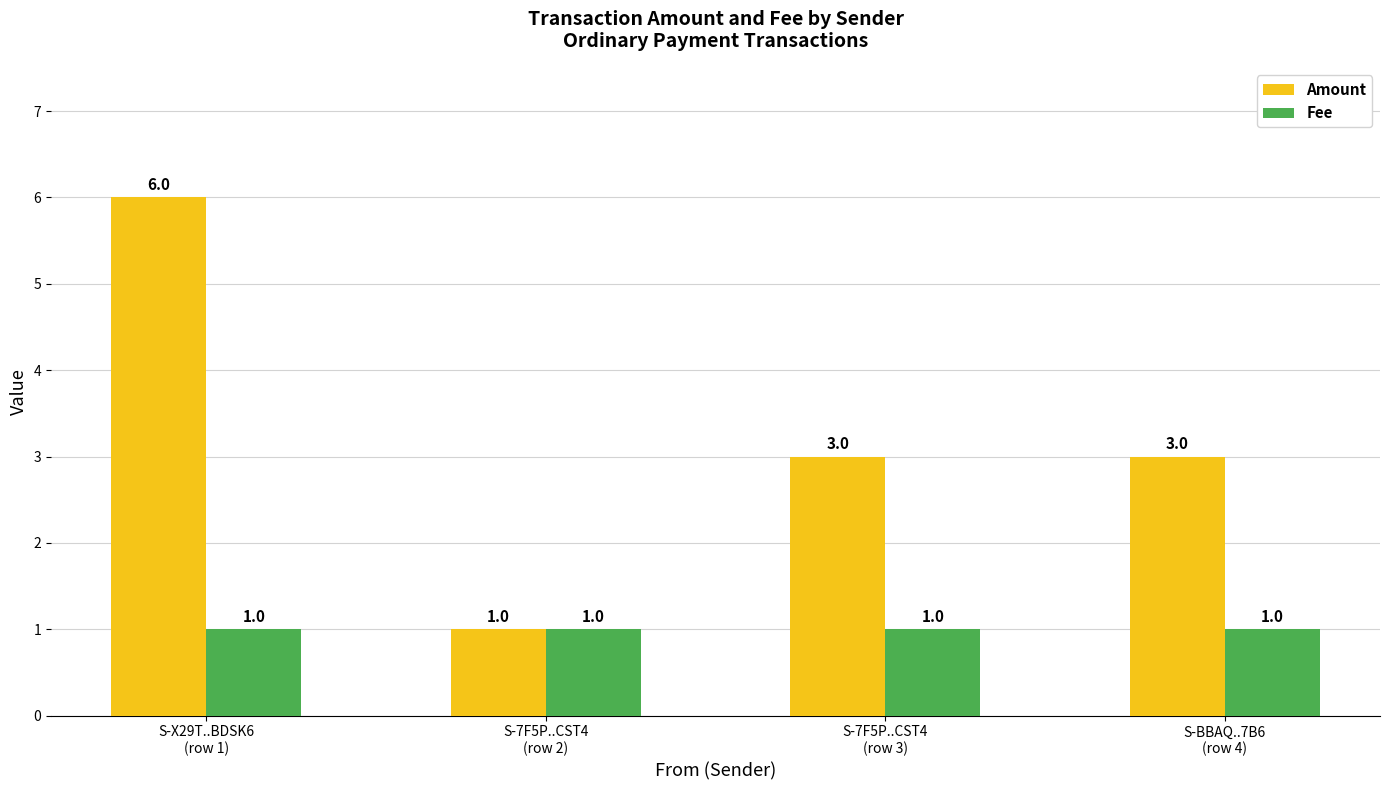

Count the number of data series in this chart.

2